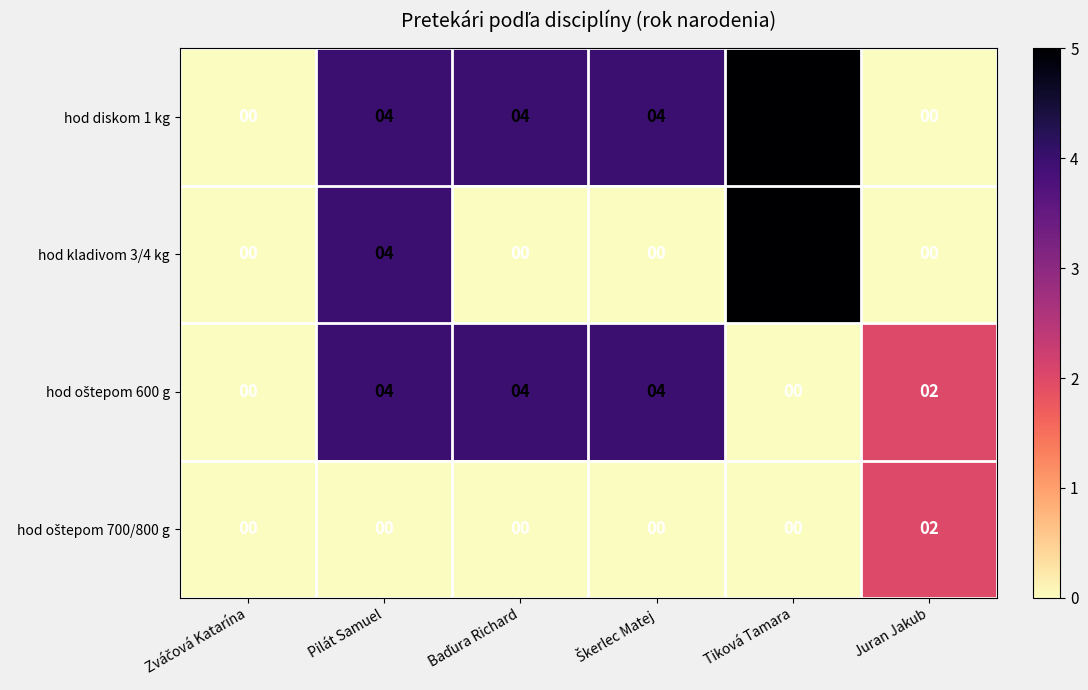

What is the sum of all hod diskom 1 kg values?

17